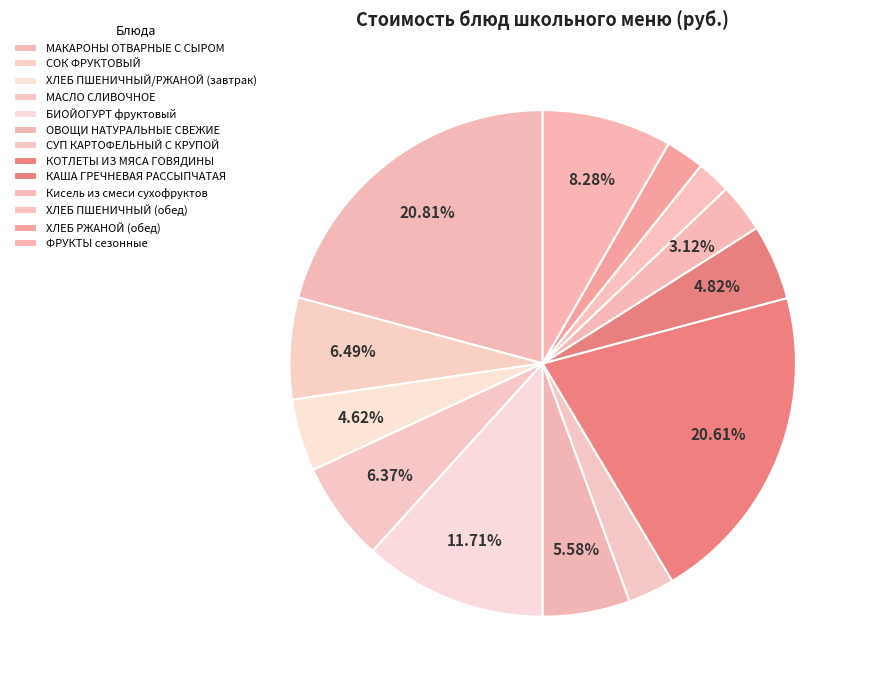

Which category has the biggest portion of the pie?

МАКАРОНЫ ОТВАРНЫЕ С СЫРОМ